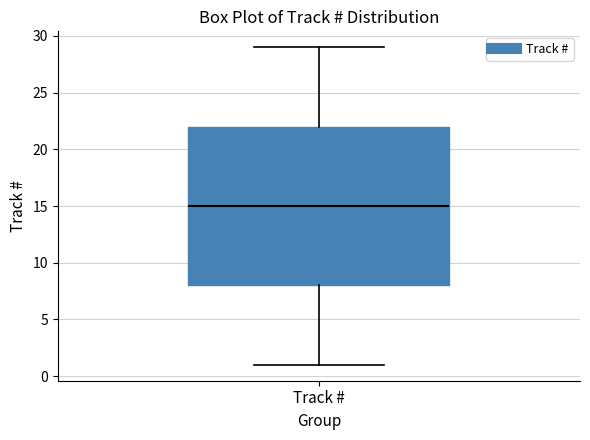

Transcribe this box plot: give where the median line is, the range the box spans, and where the two whiskers end, as read against the y-axis. The values are not printed on the chart, so give them approximately, as read against the axis.

median 15, box 8 to 22, whiskers 1 to 29